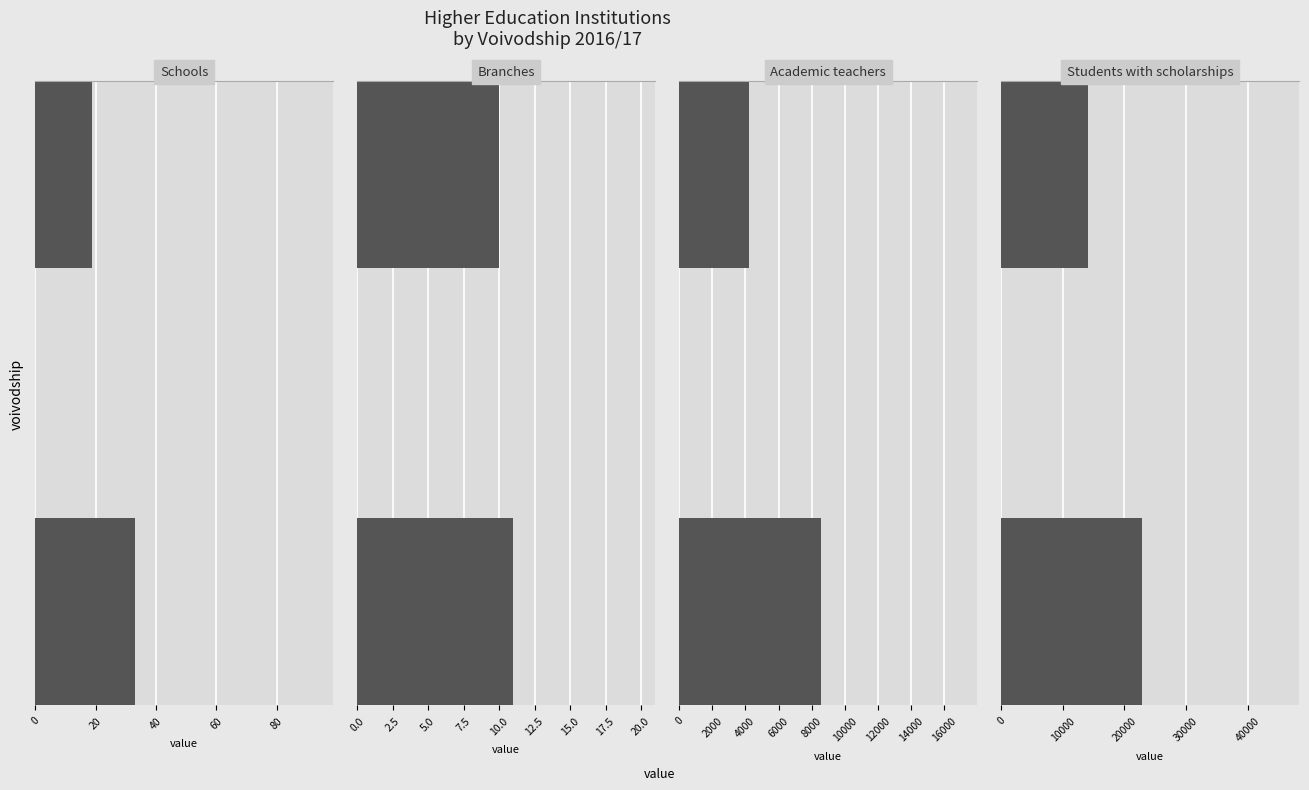

What are all the series names shown in the legend?

Schools, Branches, Academic teachers, Students with scholarships